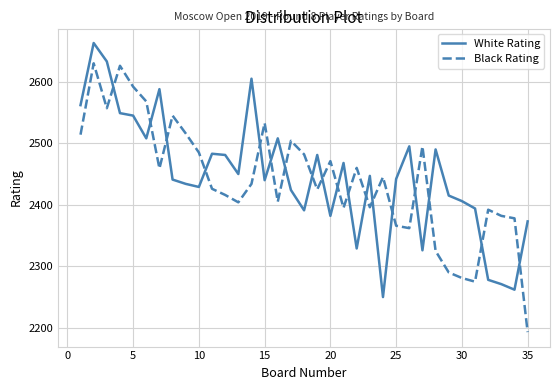

What is the lowest value of the Black Rating series?

2193